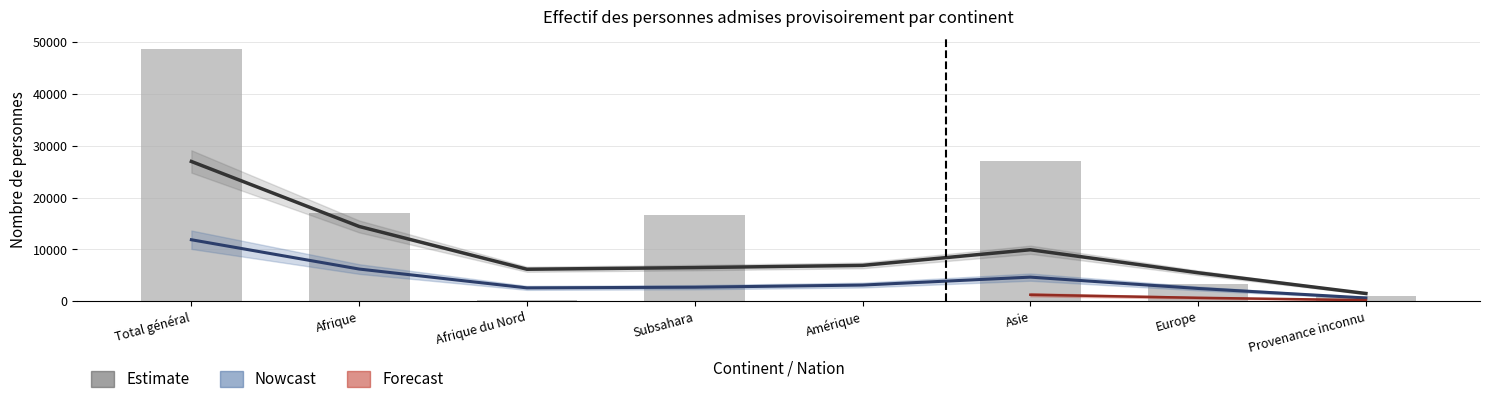

True or false: Total personnes admises has a value of 1000 at Provenance inconnu.

True